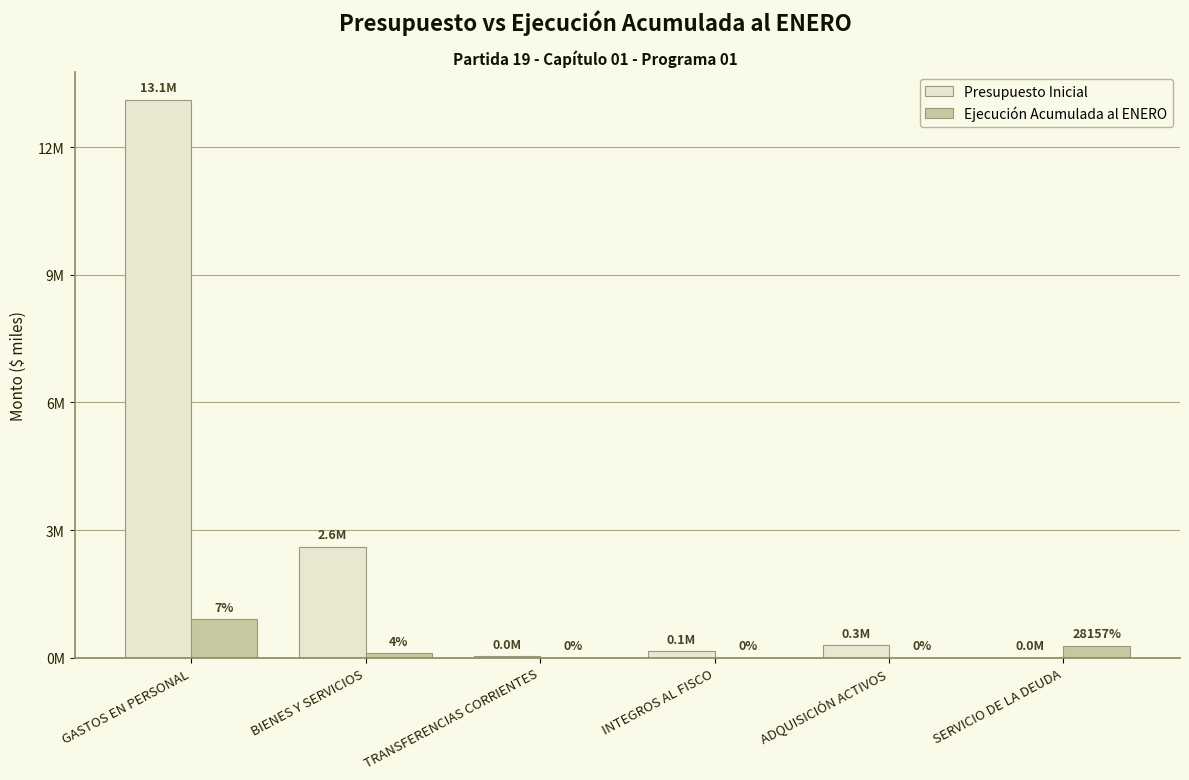

What is the total value across all series at GASTOS EN PERSONAL?

14018046